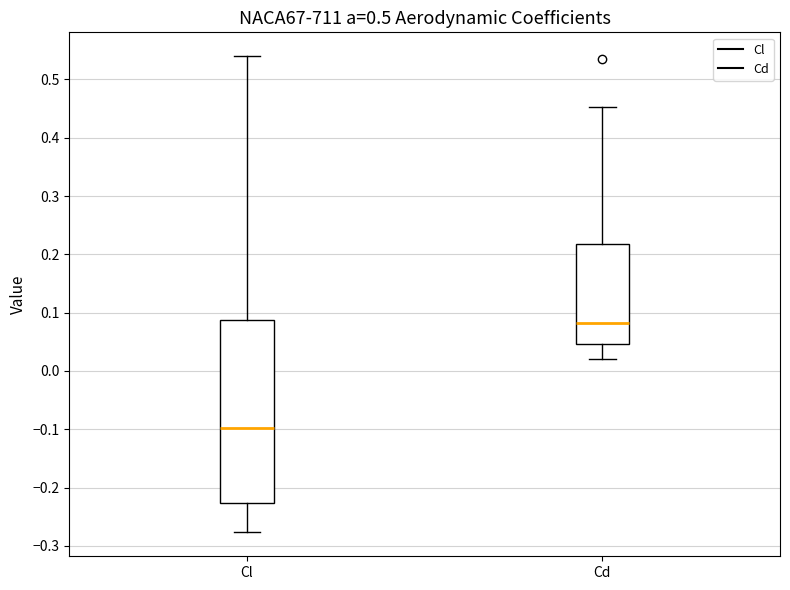

Reading left to right, read every box against the y-axis: the position of its median line, the range the box covers, and the ends of its whiskers. The values are not printed on the chart, so give them approximately, as read against the axis.

Cl: median -0.10, box -0.23 to 0.09, whiskers -0.28 to 0.54
Cd: median 0.08, box 0.05 to 0.22, whiskers 0.02 to 0.45